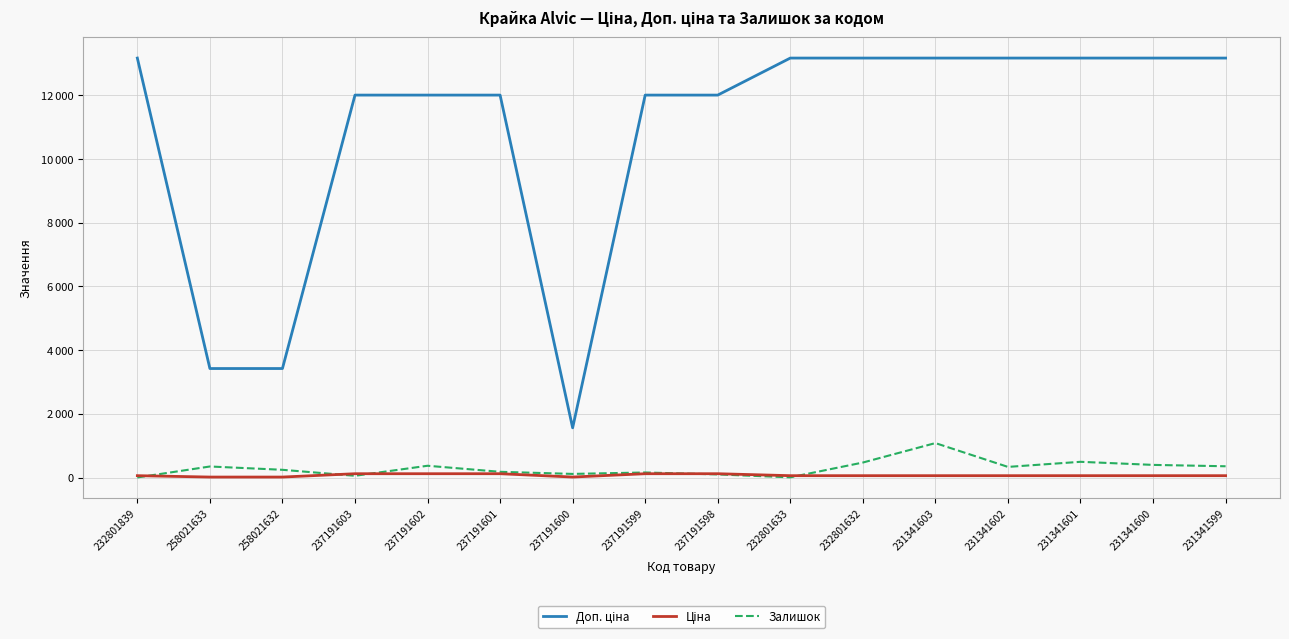

Is the value of Ціна at 231341599 greater than the value of Доп. ціна at 237191598?

No